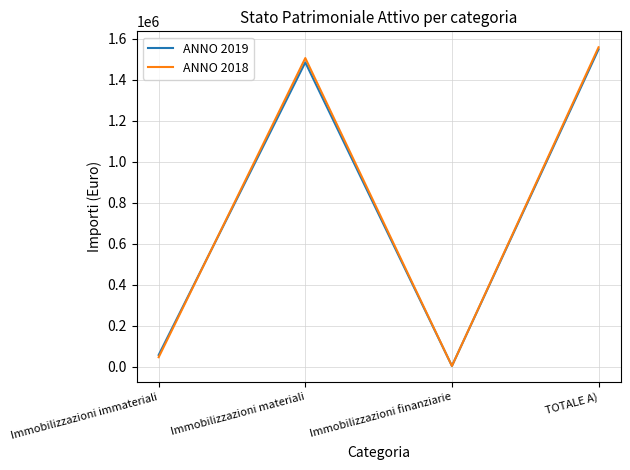

List the labels in order of ANNO 2018 value, smallest first.

Immobilizzazioni finanziarie, Immobilizzazioni immateriali, Immobilizzazioni materiali, TOTALE A)